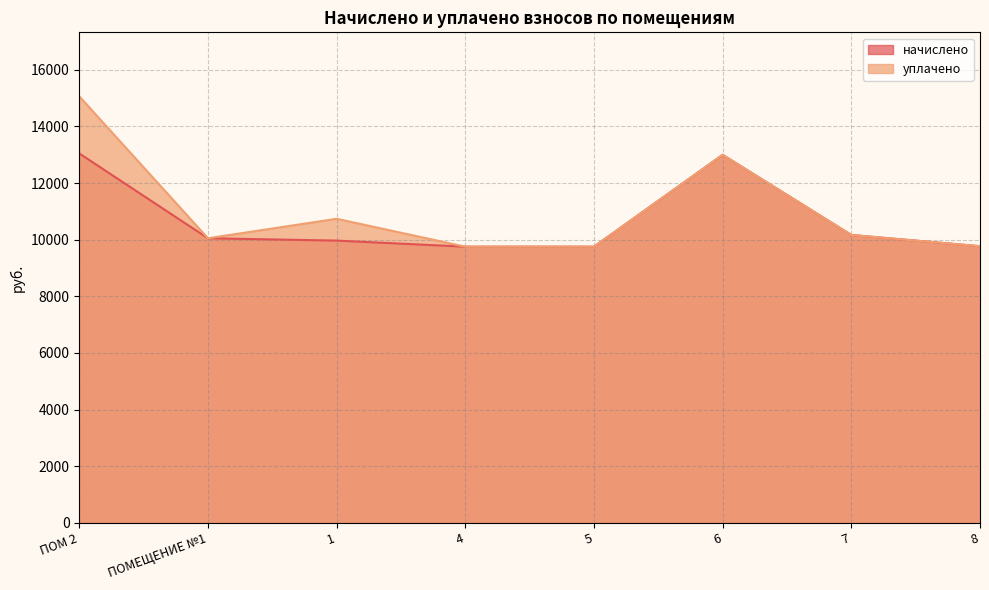

What is the difference between the уплачено values at 1 and 5?

985.8